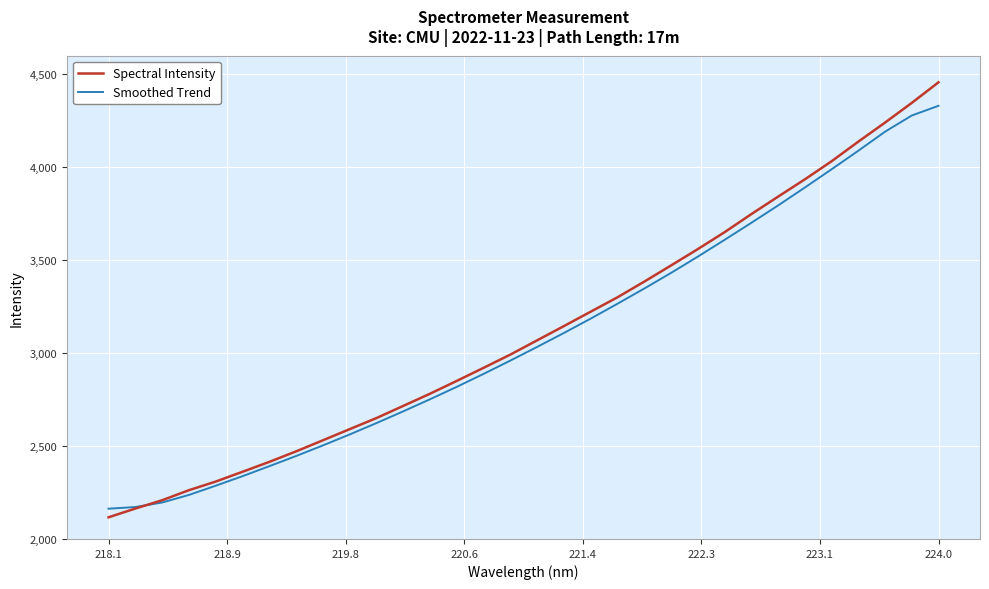

What is the minimum value for Smoothed Trend?

2162.9